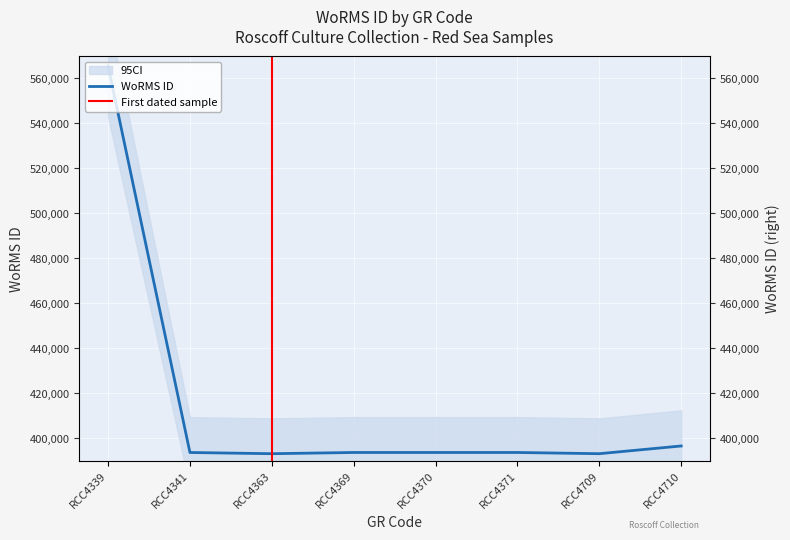

What is the approximate value at RCC4341, to the nearest 10?

393620